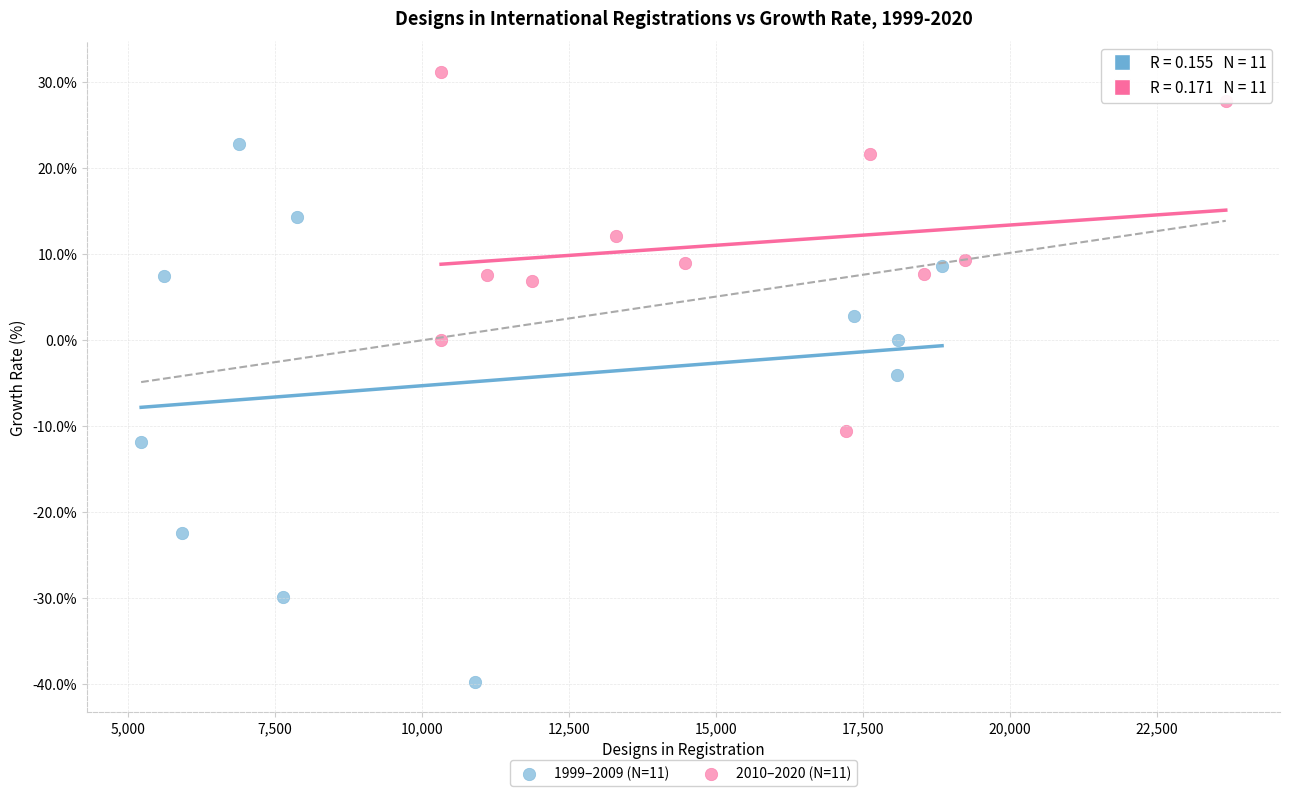

Which series reaches the minimum Y coordinate?

1999–2009 (N=11)